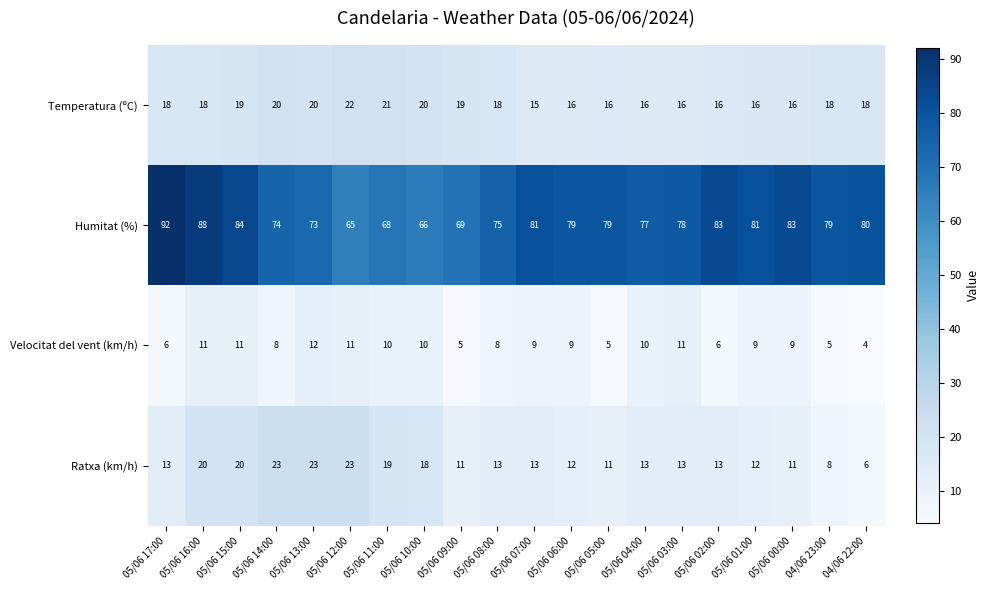

Which label corresponds to the smallest value in the chart?

04/06 22:00